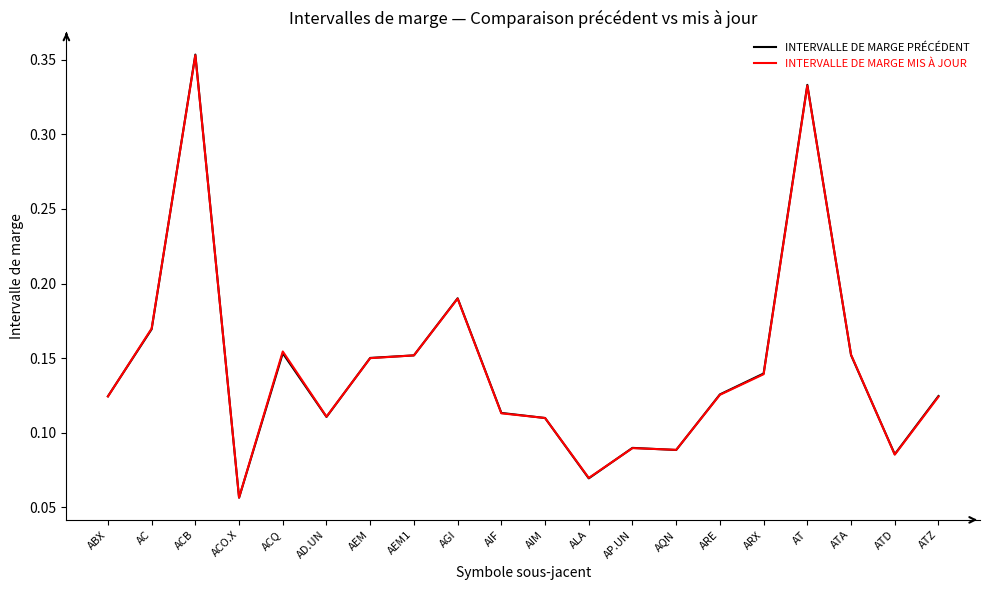

What position from the right is ARE?

6